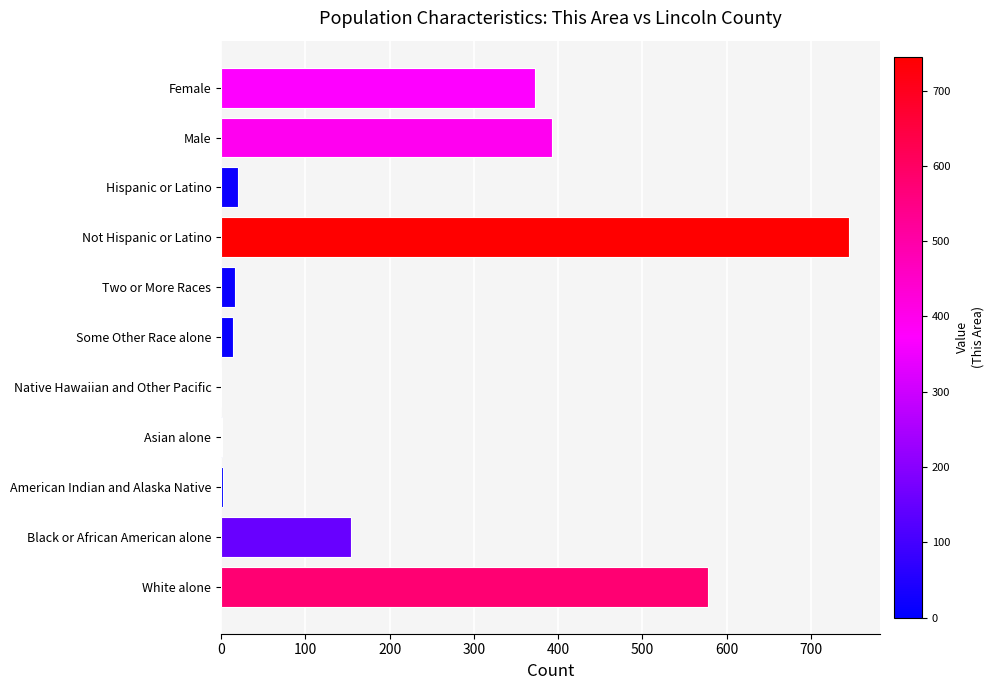

What is the sum of all values?

2295